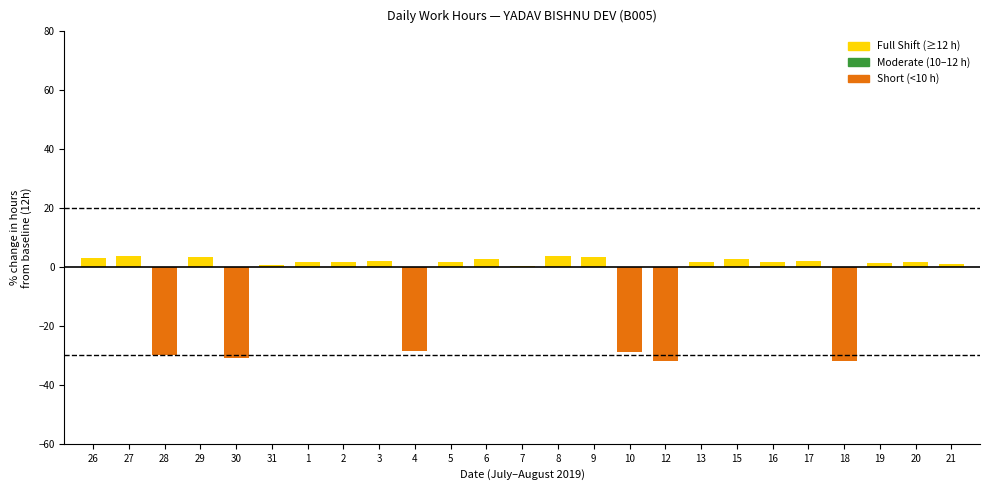

What is the greatest value displayed?

3.8